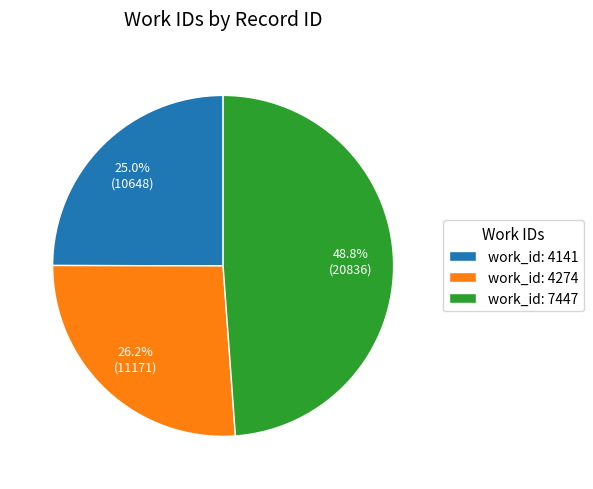

How many slices are in this pie chart?

3